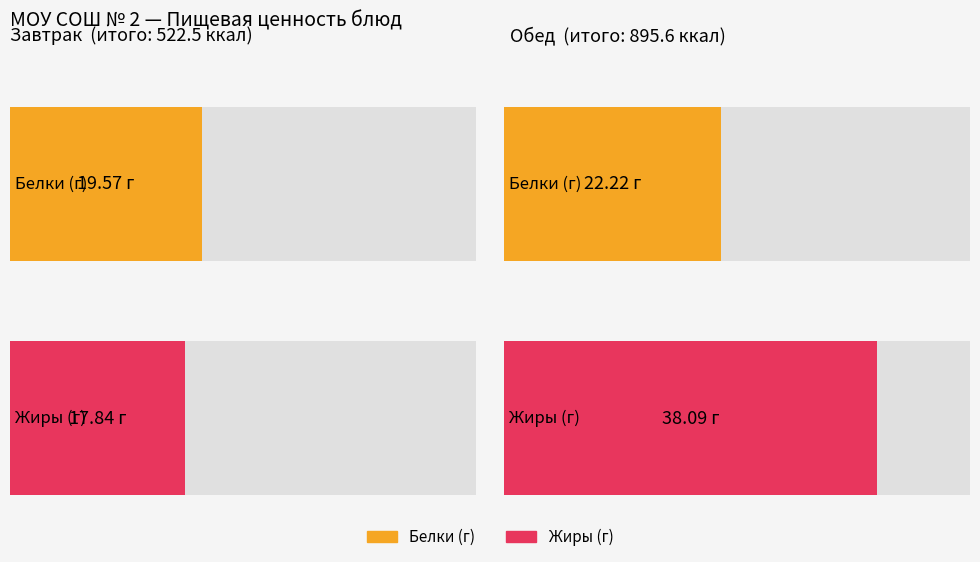

How many groups of bars are there?

2